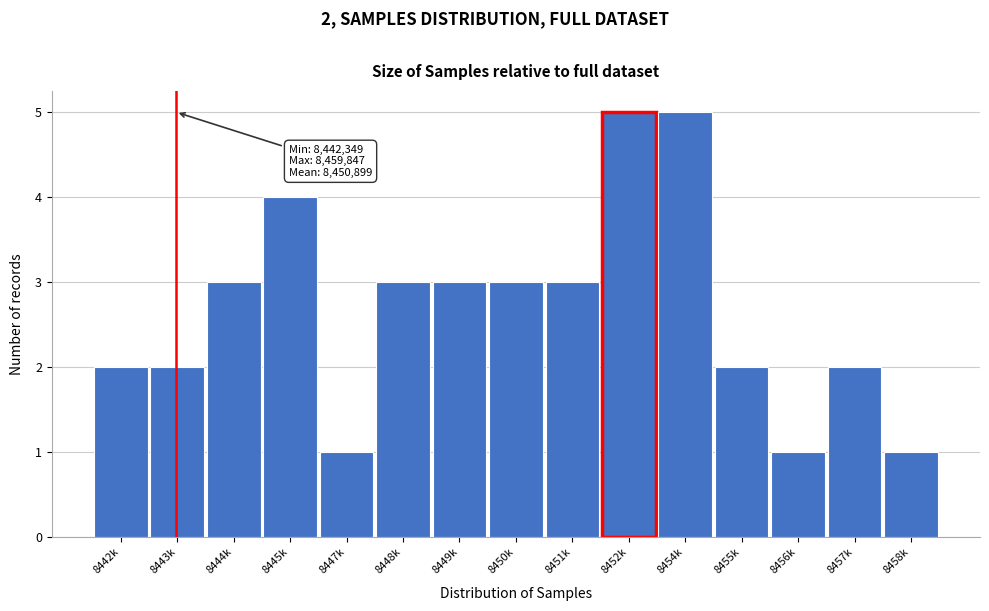

Reading left to right, what are all the values shown in this chart?

8442k=2	8443k=2	8444k=3	8445k=4	8447k=1	8448k=3	8449k=3	8450k=3	8451k=3	8452k=5	8454k=5	8455k=2	8456k=1	8457k=2	8458k=1